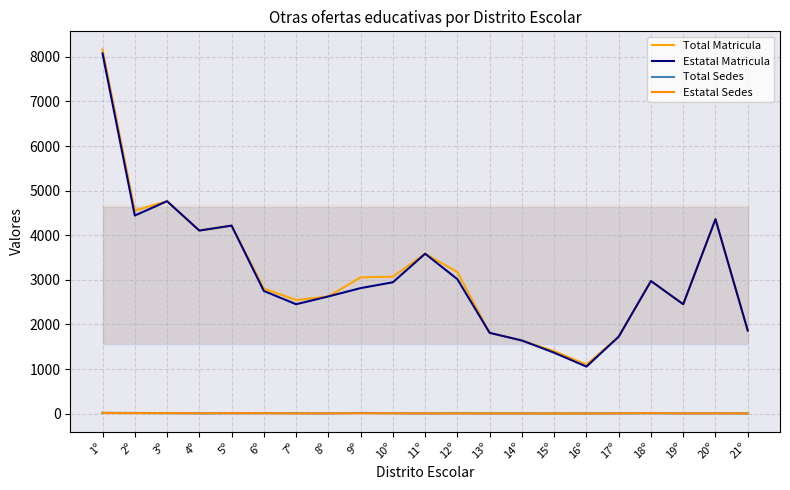

At how many categories does at least one series exceed 8083?

1